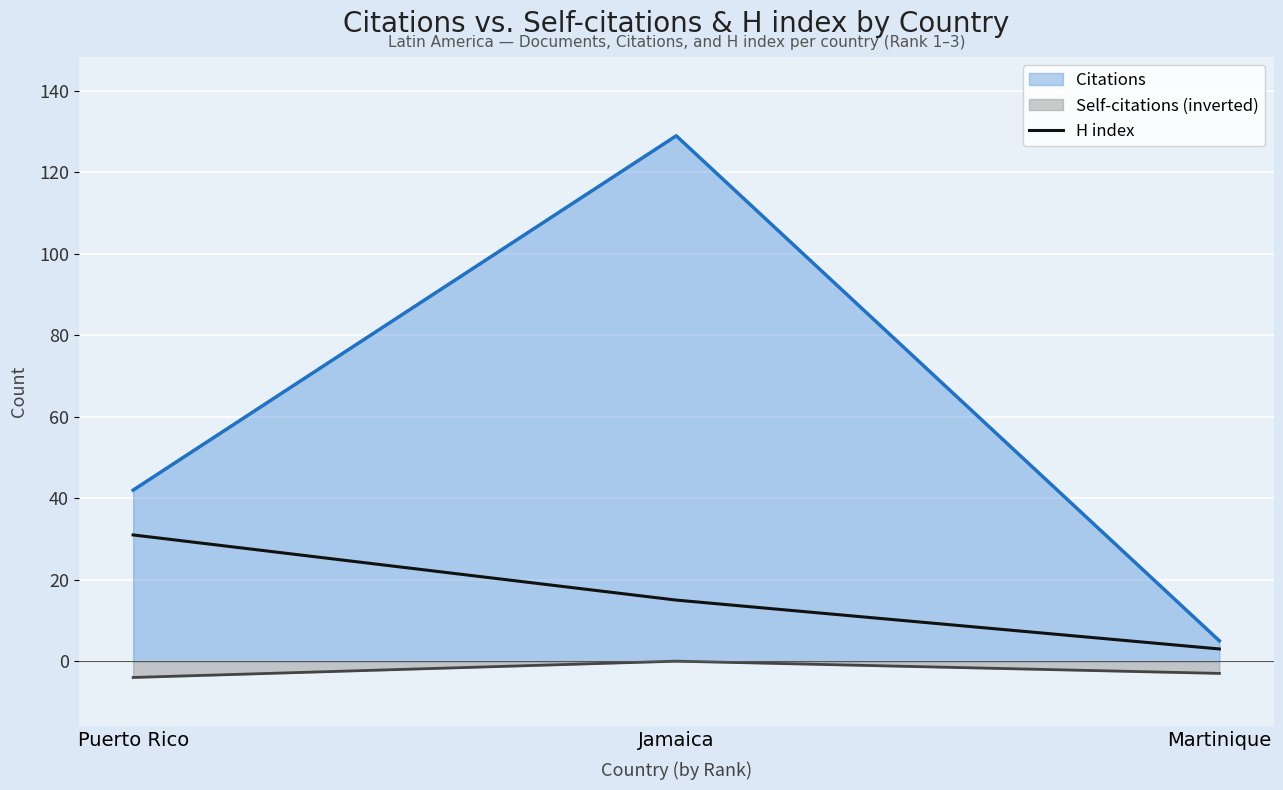

Between Puerto Rico and Jamaica, which series saw the biggest shift?

Citations